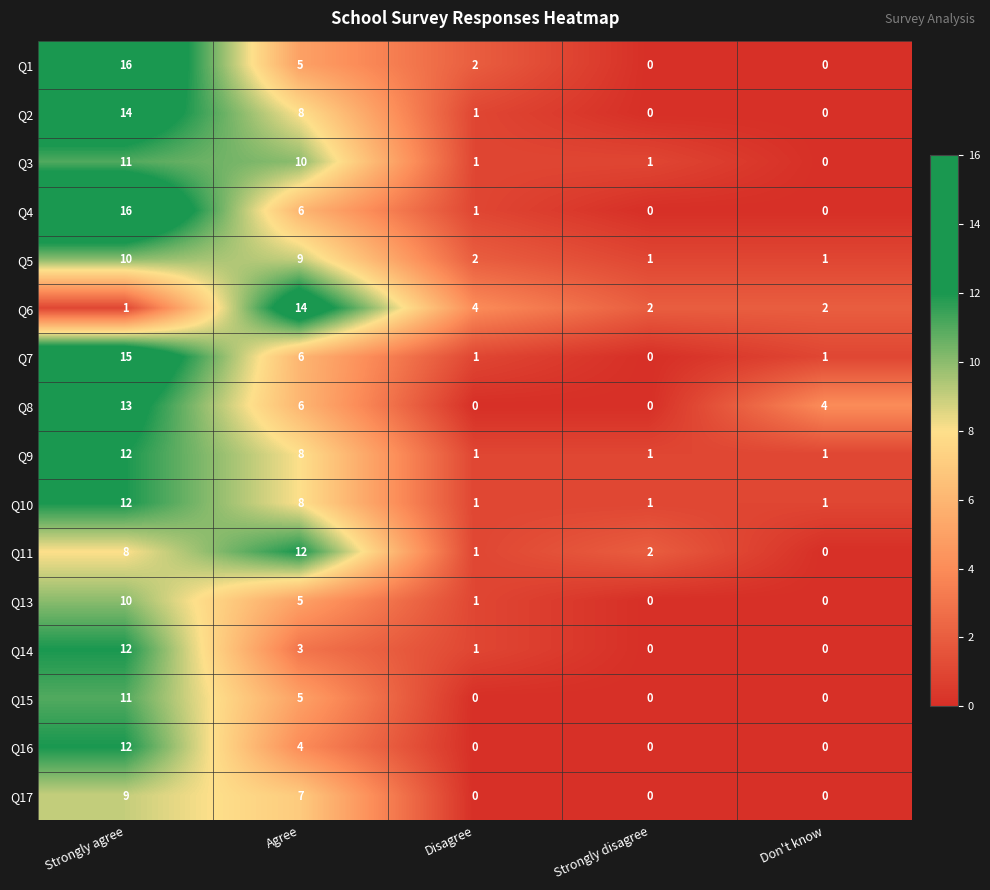

Is it true that Q15 equals 0 at Disagree?

True